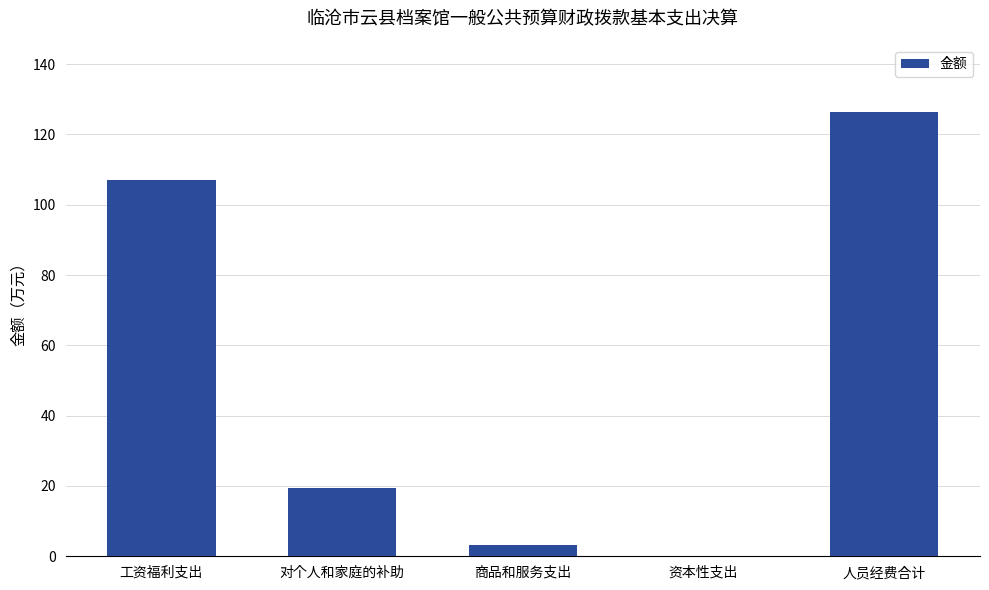

Are the bars horizontal?

No